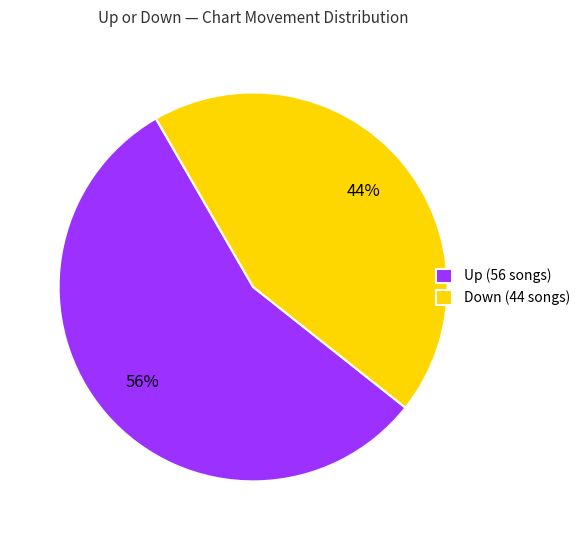

To the nearest percent, what percentage of the pie is Down?

44%